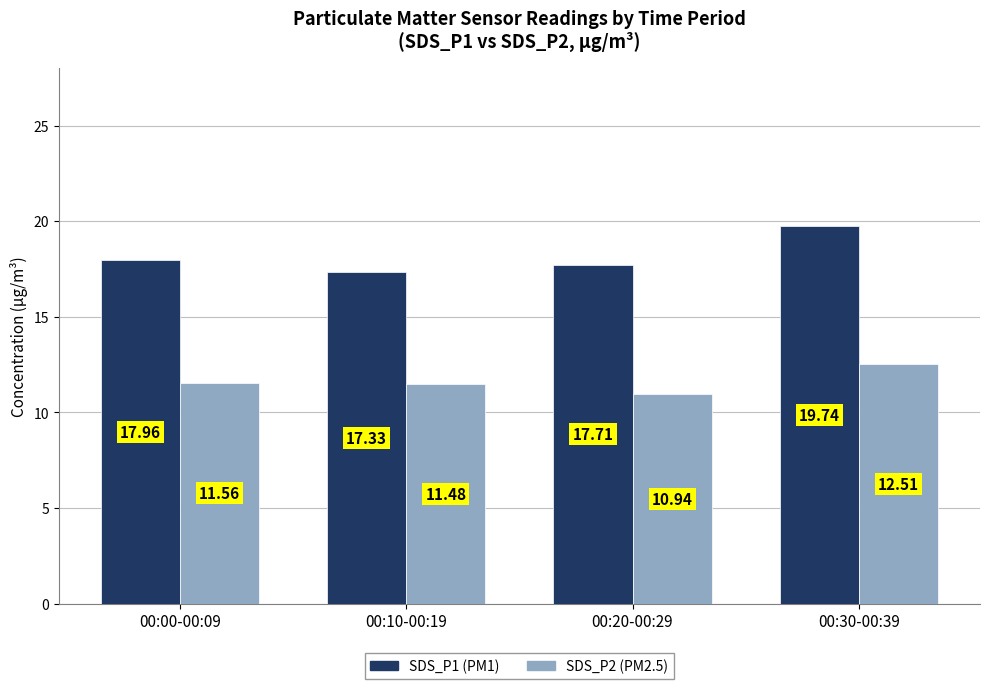

What is the difference between the SDS_P2 (PM2.5) values at 00:30-00:39 and 00:20-00:29?

1.6